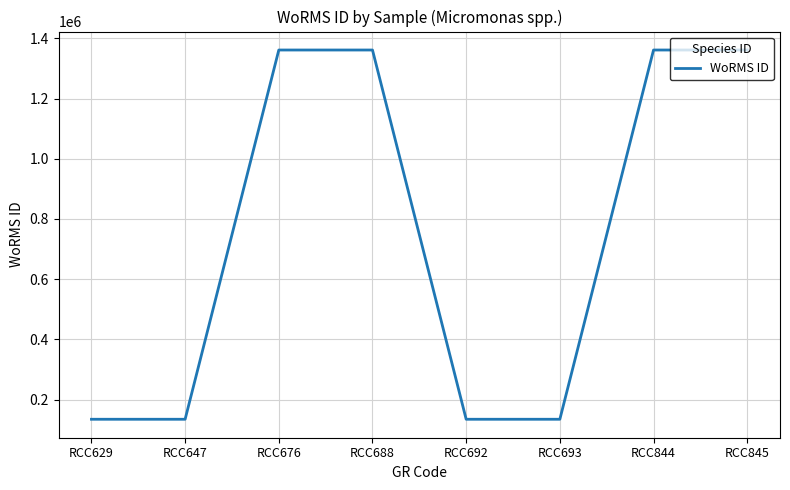

The chart shows a value of 221566 at RCC692. True or false?

False